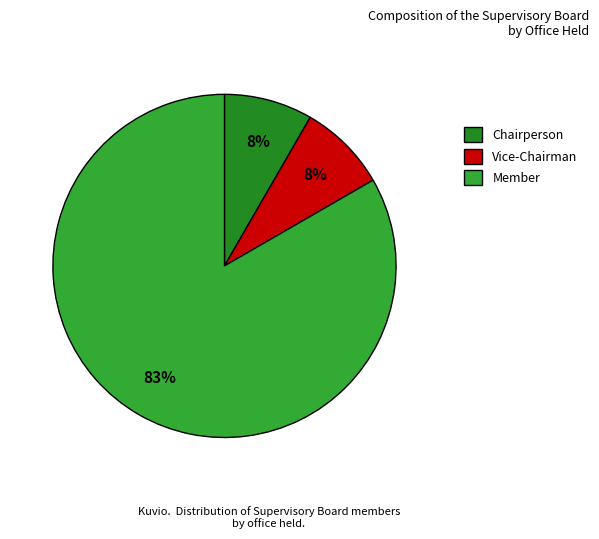

How many segments does this pie chart have?

3